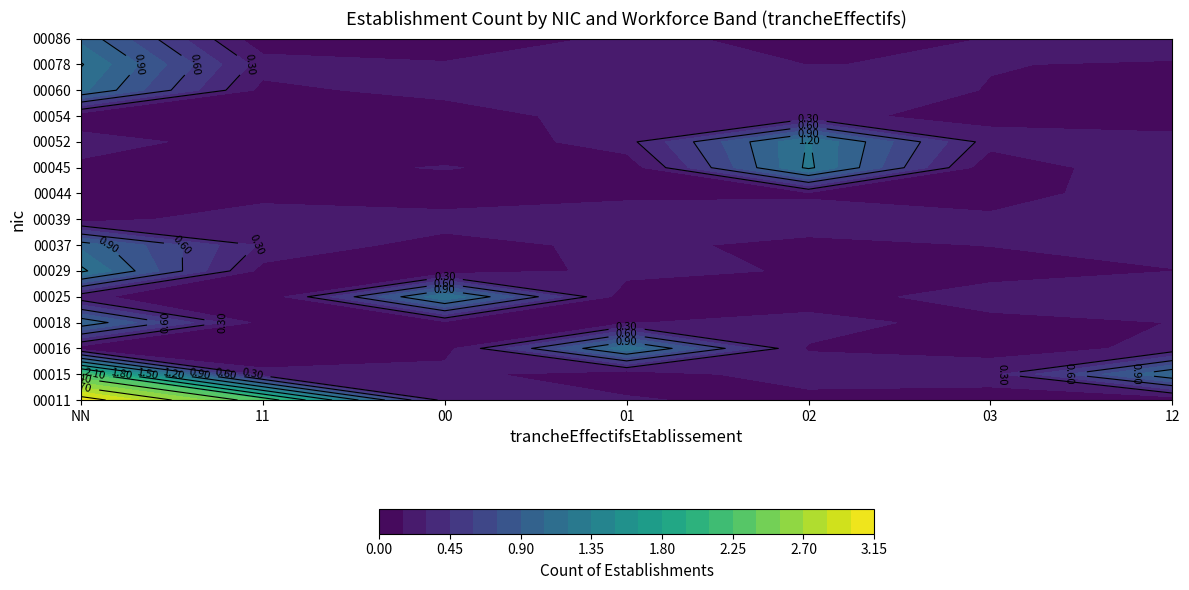

What is the difference between the 00086 values at NN and 02?

1